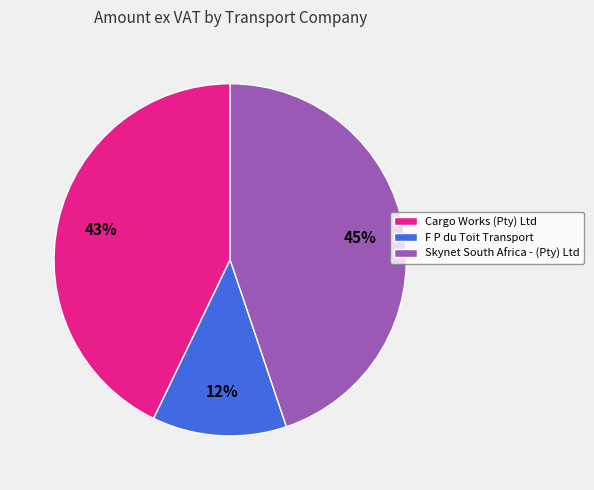

How many segments does this pie chart have?

3